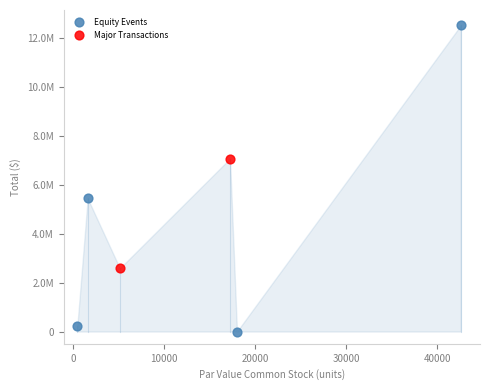

Which series has the largest Y range (max minus min)?

Equity Events